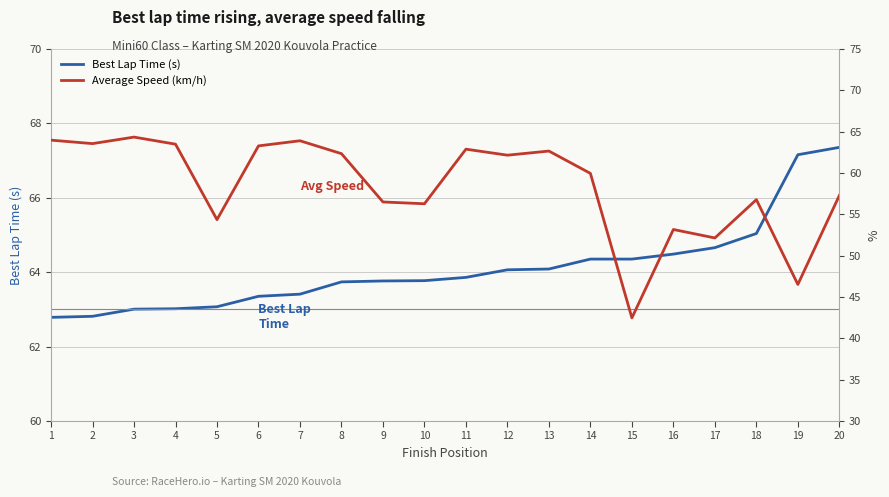

Reading left to right, what are all the values shown in this chart?

Best Lap Time (s): 62.8	62.8	63.0	63.0	63.1	63.4	63.4	63.7	63.8	63.8	63.9	64.1	64.1	64.4	64.4	64.5	64.7	65.0	67.2	67.4
Average Speed (km/h): 64.0	63.6	64.3	63.5	54.4	63.3	63.9	62.3	56.5	56.3	62.9	62.2	62.7	60.0	42.5	53.2	52.1	56.8	46.5	57.3